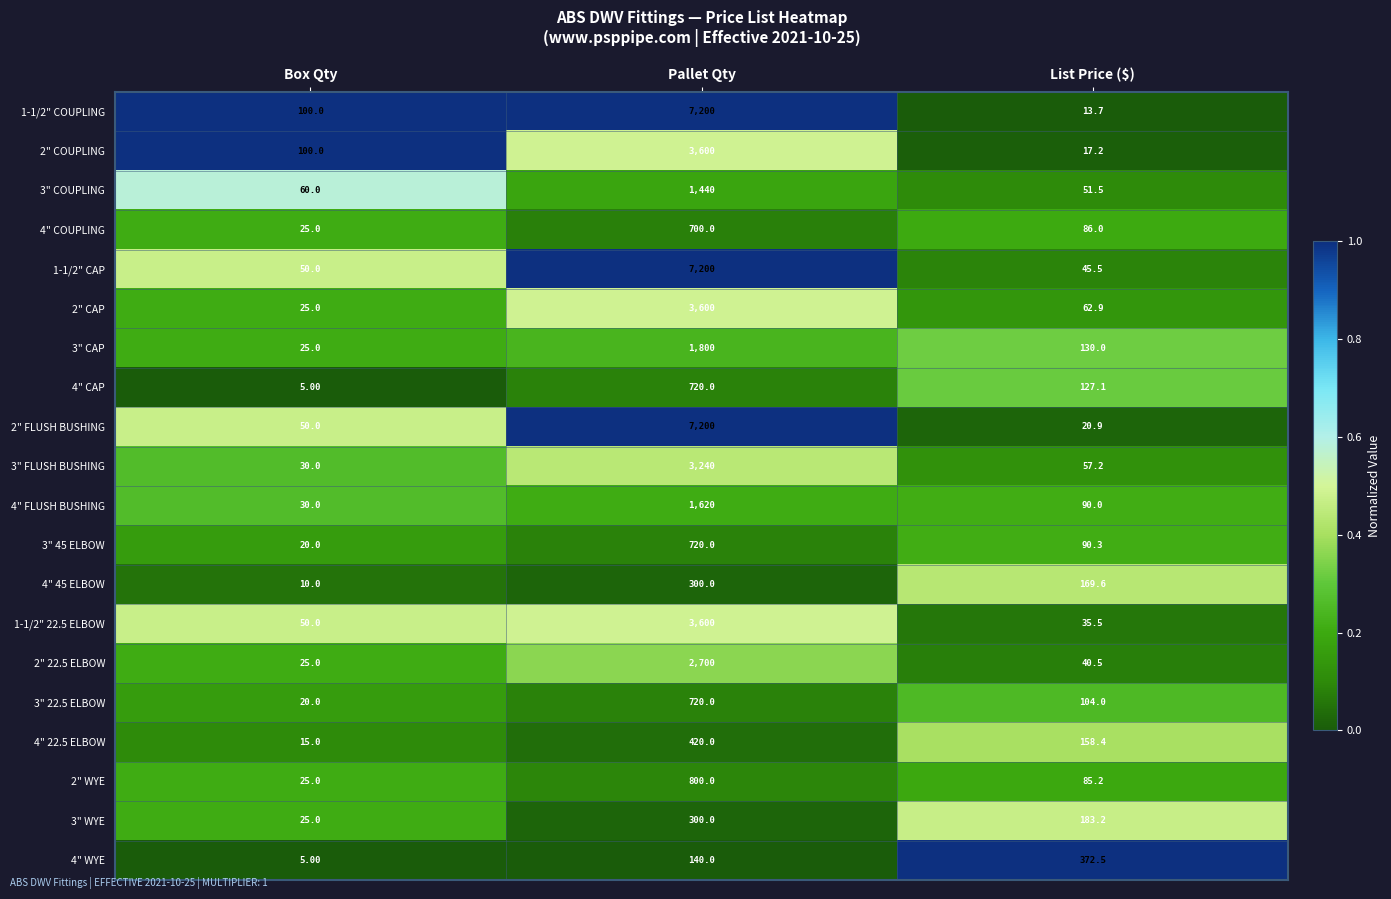

At which category is the sum across all series the highest?

Pallet Qty